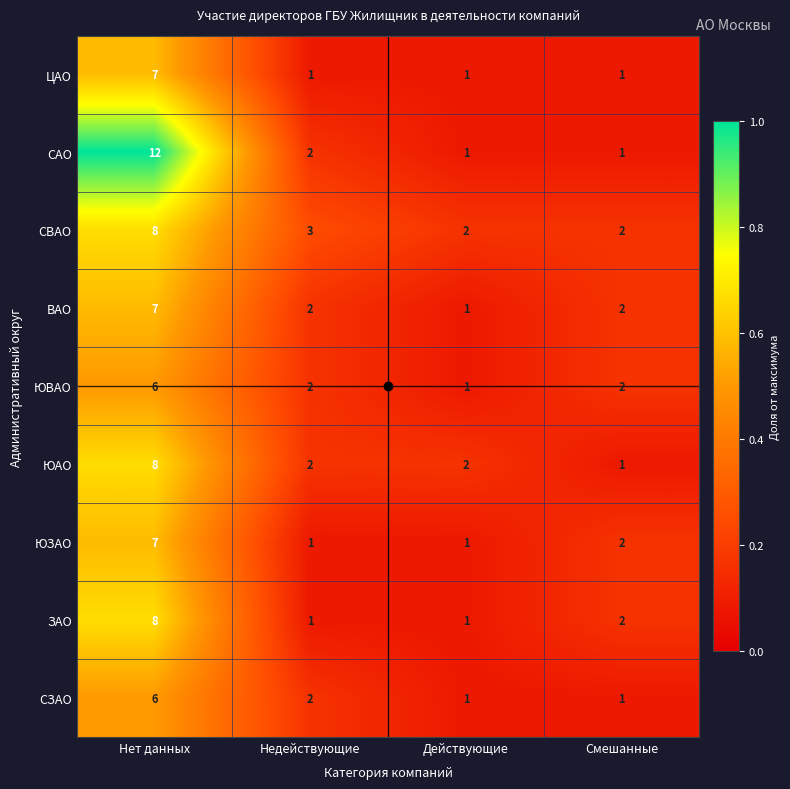

Count the ЗАО values in the range 1 to 8.

4